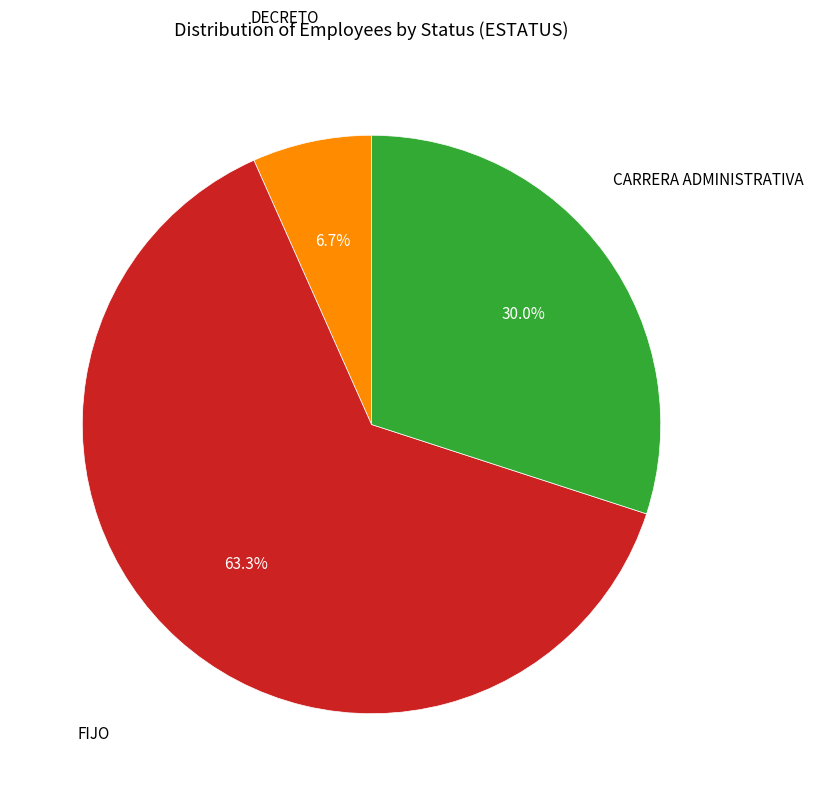

Is there a majority slice in this chart?

Yes